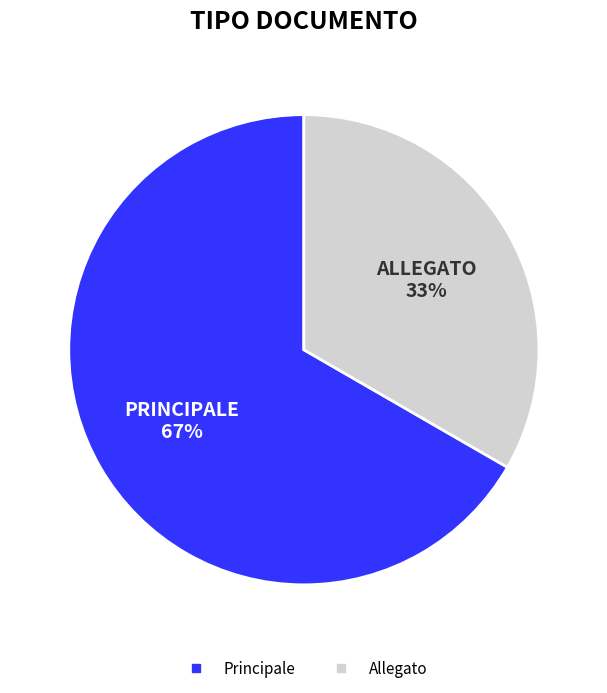

What is the largest slice in the pie chart?

Principale